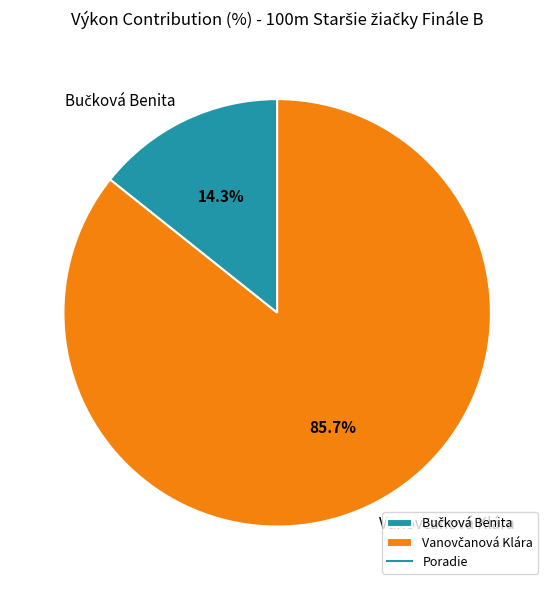

Does any single category account for the majority?

Yes